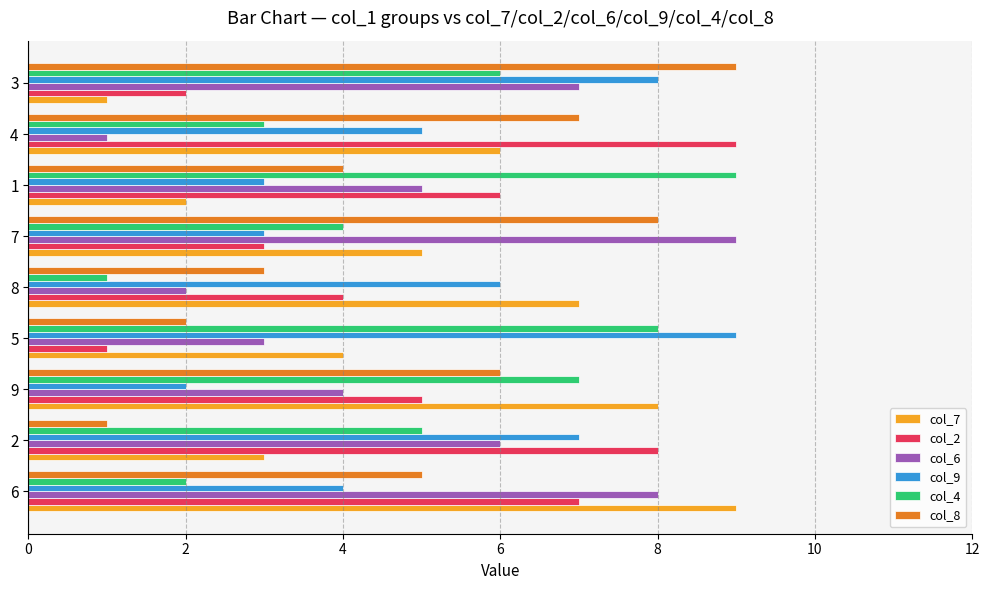

True or false: col_8 has a value of 5 at 7.

False